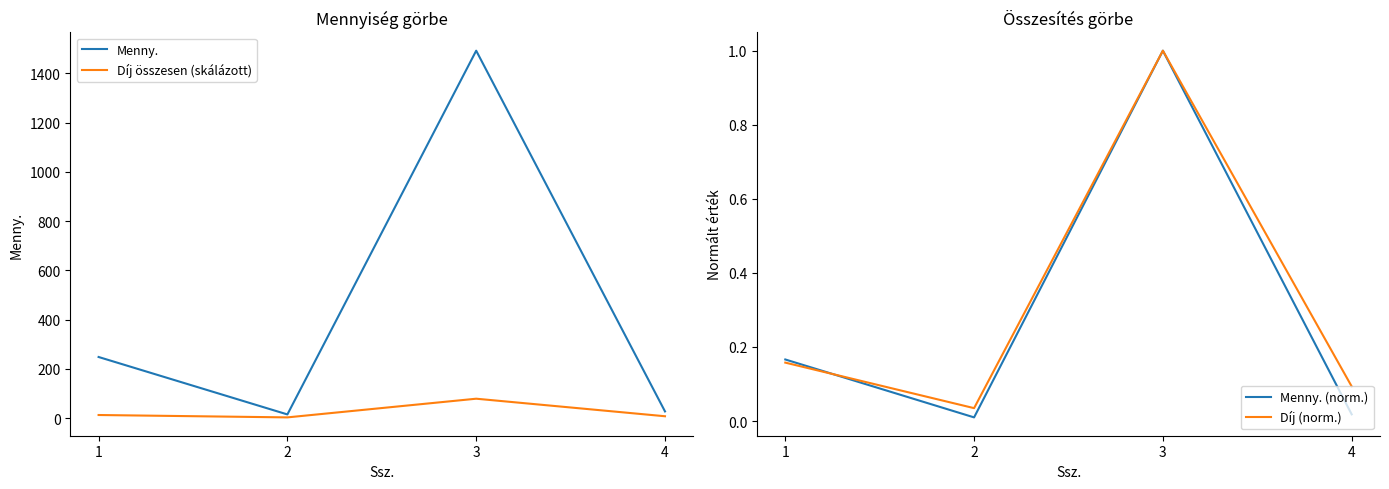

The value of Menny. at 3 is 2379.3. True or false?

False